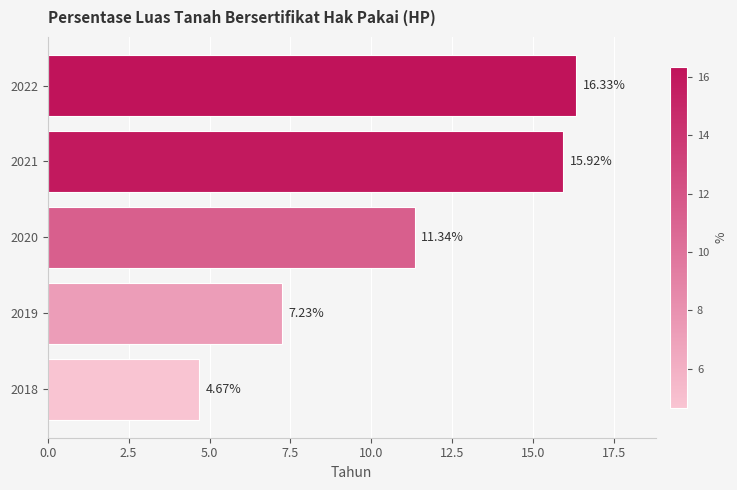

What is the change in value from 2018 to 2020?

+6.7